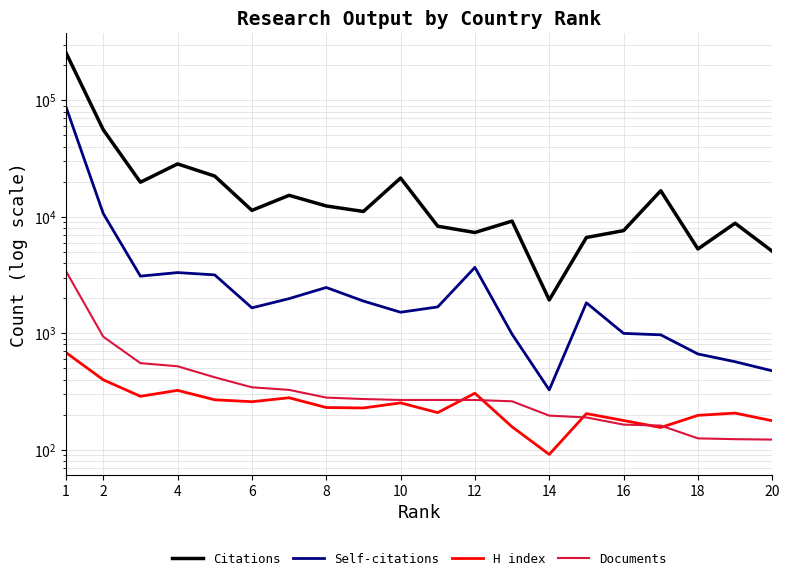

Where is Citations nearest to the value 128423?

2